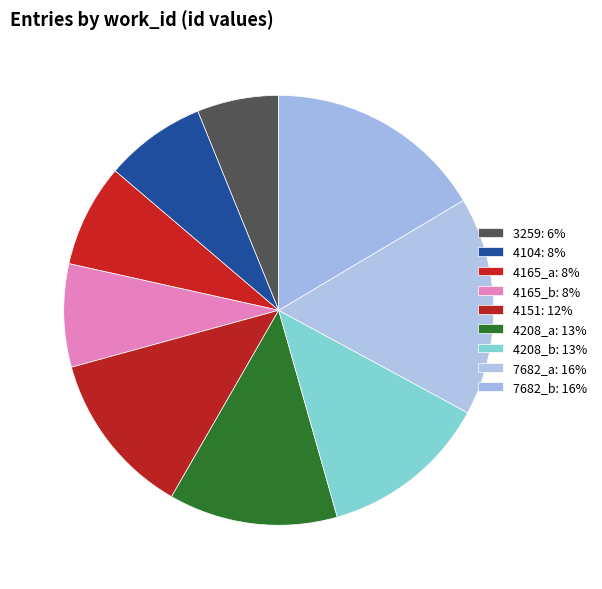

Does 4151 account for over 50% of the chart?

No